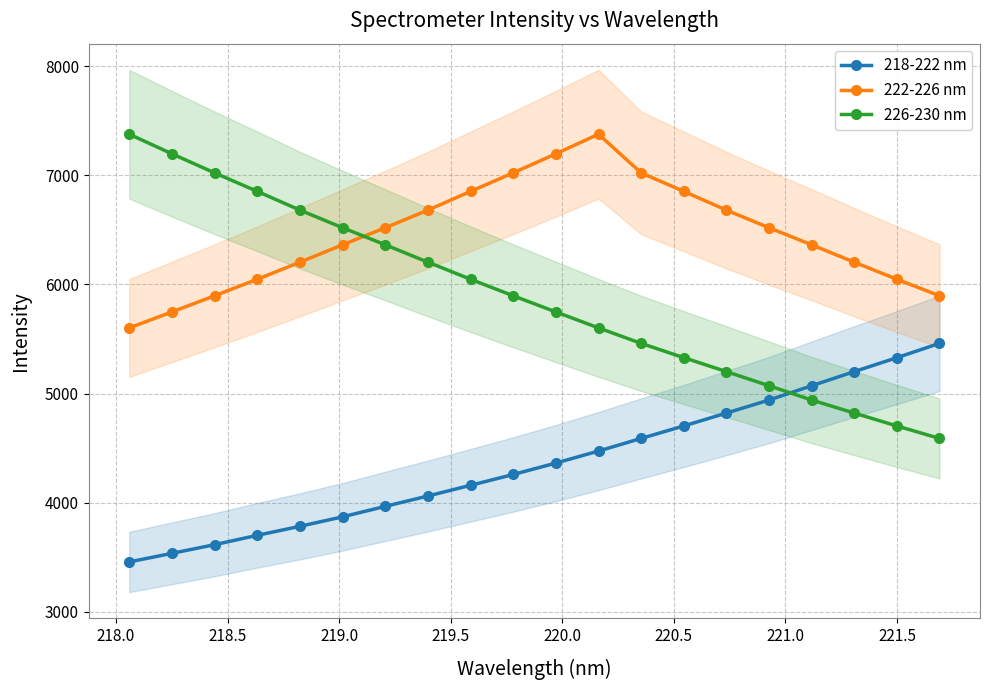

True or false: 226-230 nm has more than 1 interior local peaks.

False